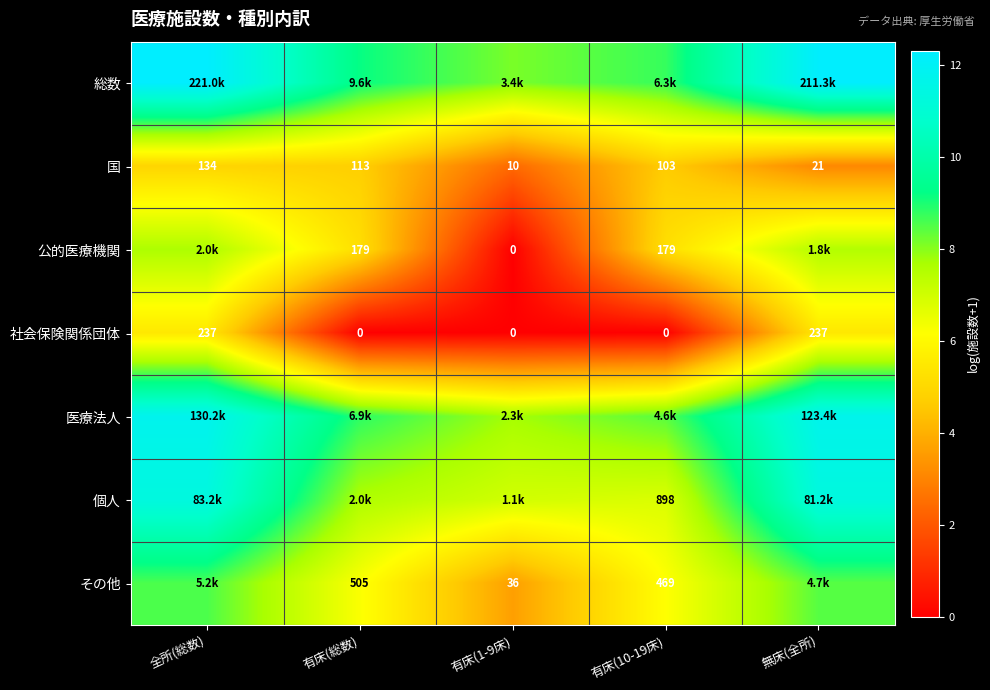

What is the greatest value displayed?

12.3